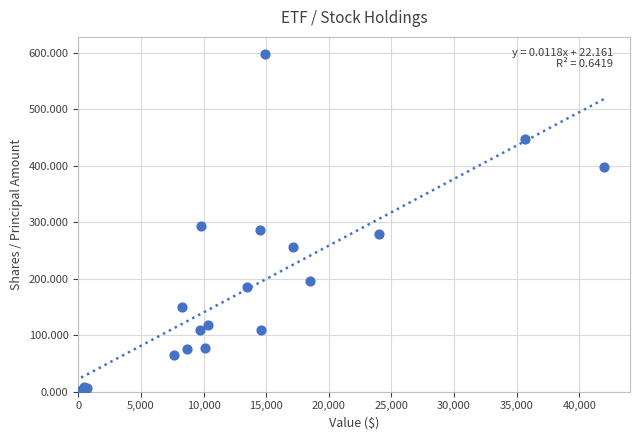

What Y value in the scatter plot is closest to 300?

293.1